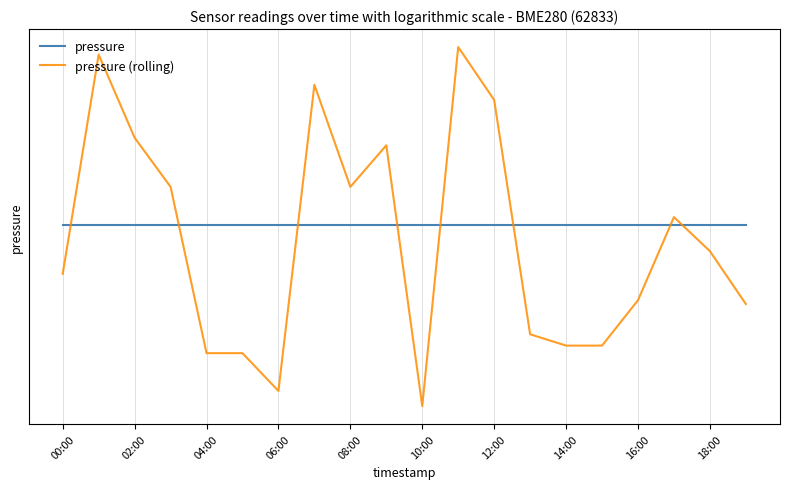

Reading left to right, list all the values displayed in this chart.

pressure: 71353.9	71353.9	71353.9	71353.9	71353.9	71353.9	71353.9	71353.9	71353.9	71353.9	71353.9	71353.9	71353.9	71353.9	71353.9	71353.9	71353.9	71353.9	71353.9	71353.9
pressure (rolling): 71353.8	71354.3	71354.1	71354.0	71353.5	71353.5	71353.4	71354.2	71354.0	71354.1	71353.4	71354.4	71354.2	71353.6	71353.6	71353.6	71353.7	71353.9	71353.8	71353.7